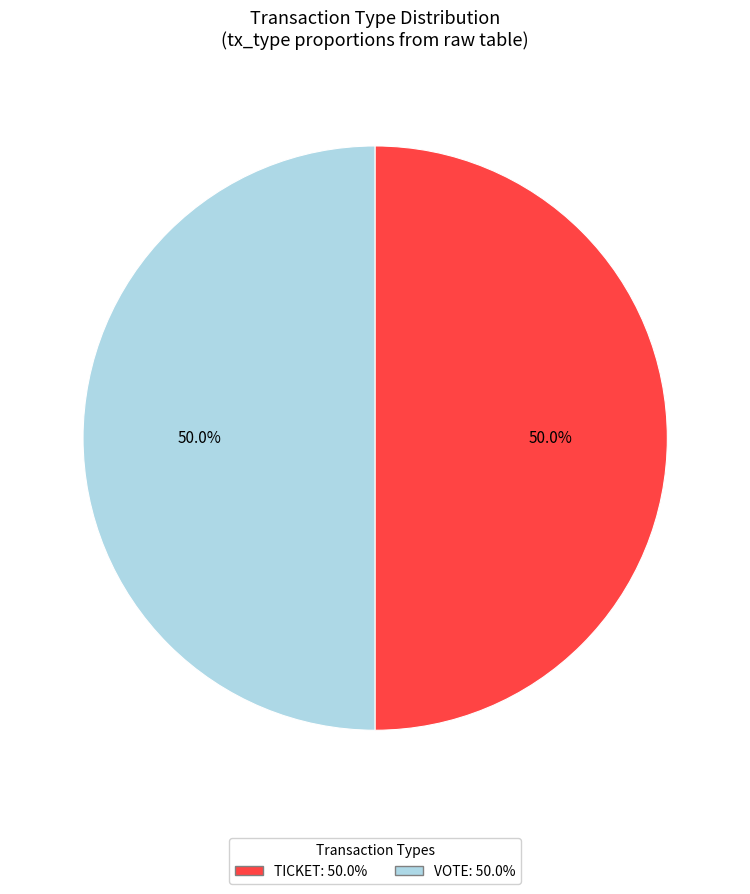

To the nearest percent, what is the difference between the largest and smallest slice percentages?

0%